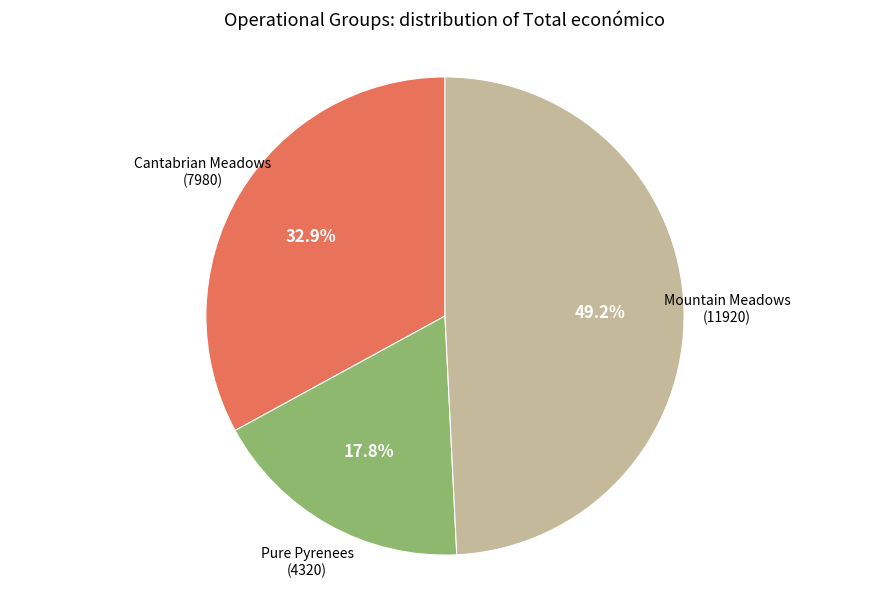

Rank the categories by value from lowest to highest.

Pure Pyrenees, Cantabrian Meadows, Mountain Meadows